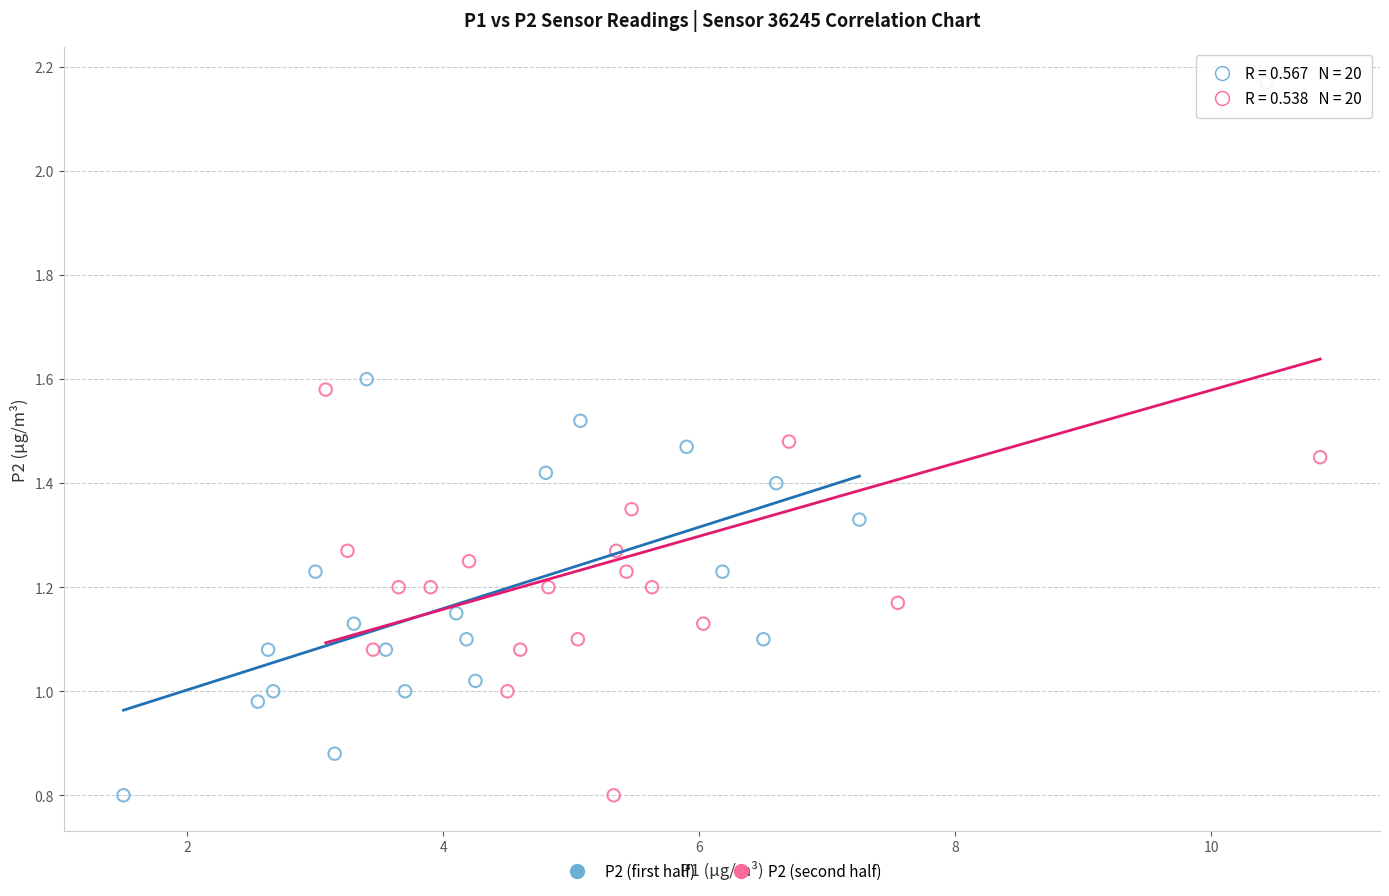

Which series has the widest spread of Y values?

P2 (second half)